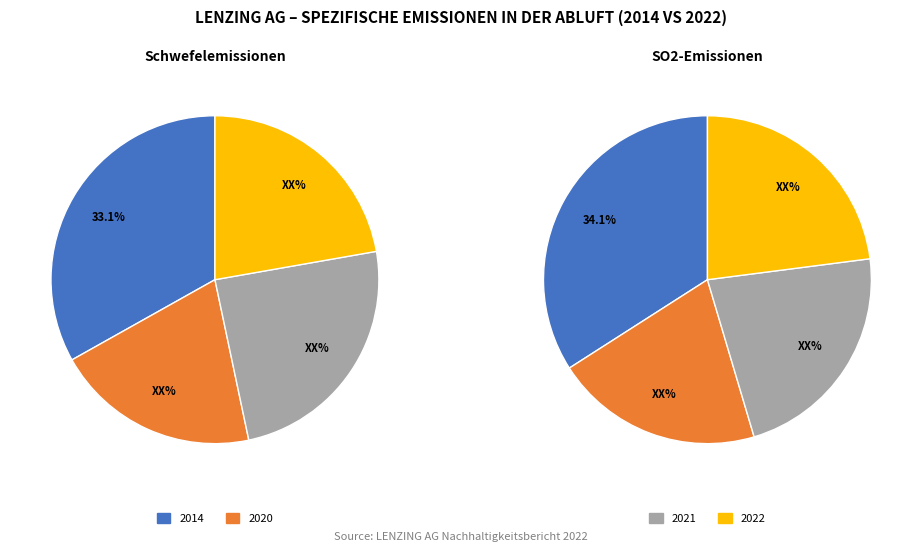

Which category has the smallest portion of the pie?

2020